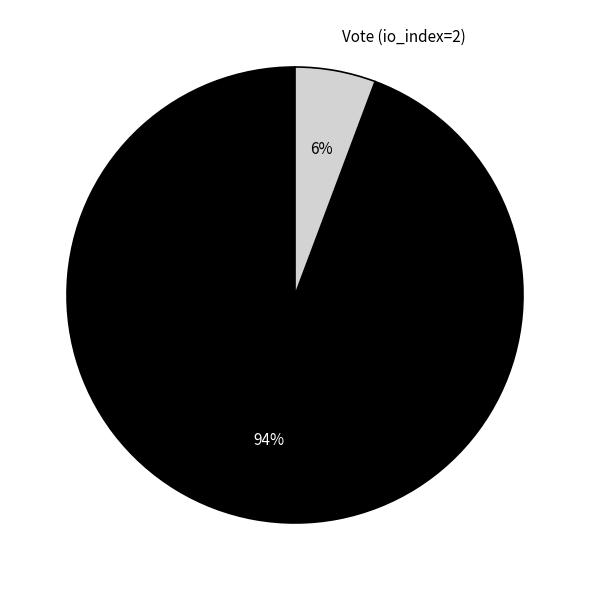

Which has a higher value, Vote (io_index=2) or Regular (io_index=33)?

Regular (io_index=33)